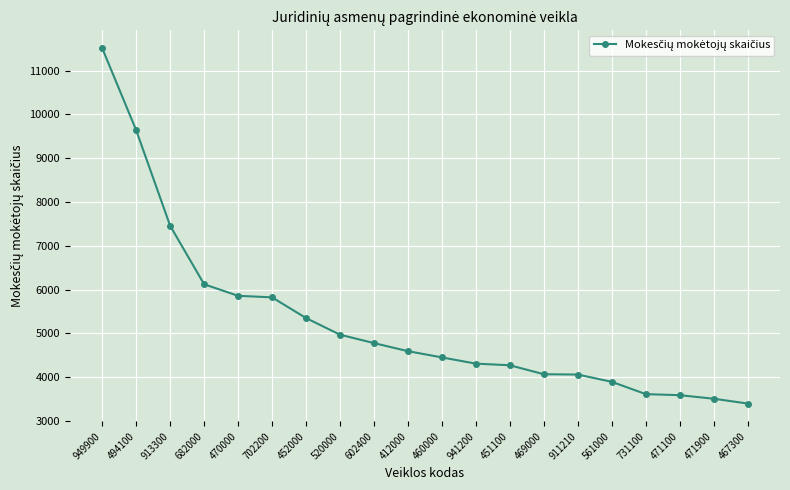

Where does the data first go above 4592?

949900